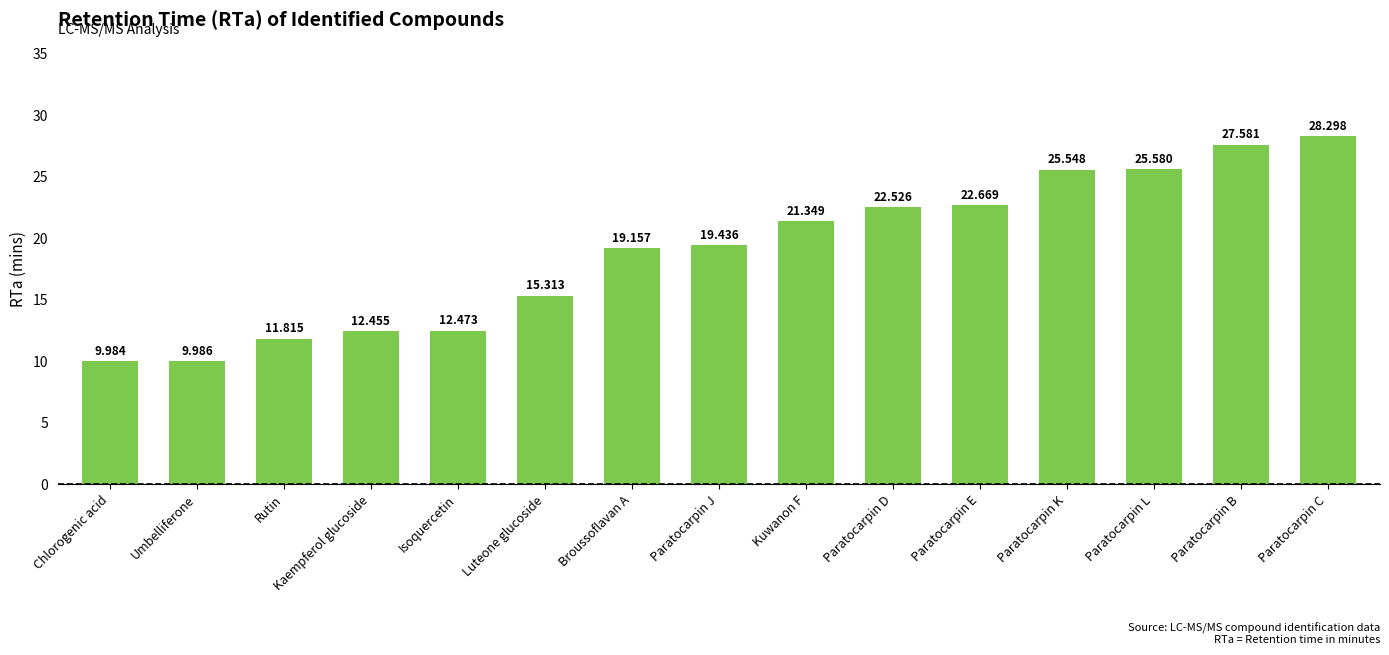

Does the chart contain any negative values?

No